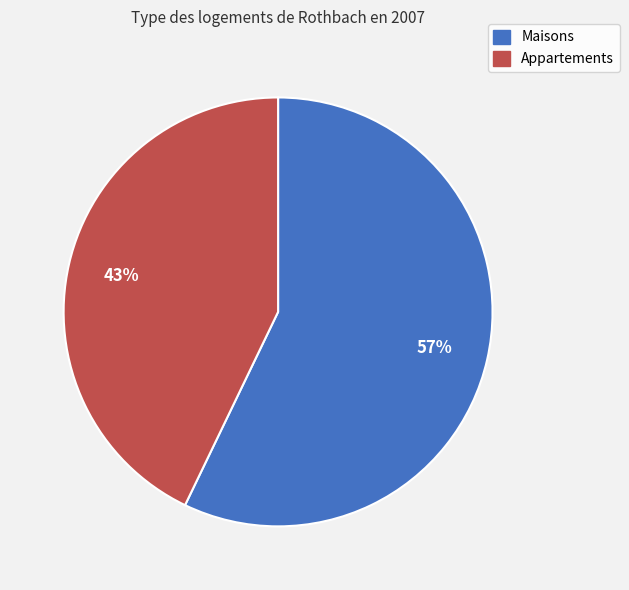

Is there a majority slice in this chart?

Yes